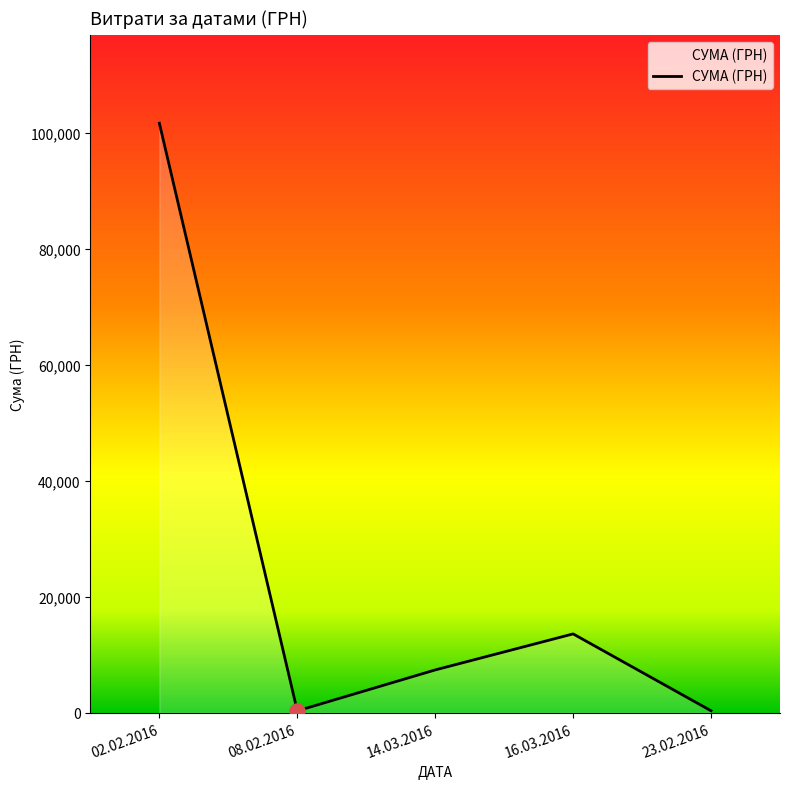

Between 08.02.2016 and 14.03.2016, which is larger?

14.03.2016